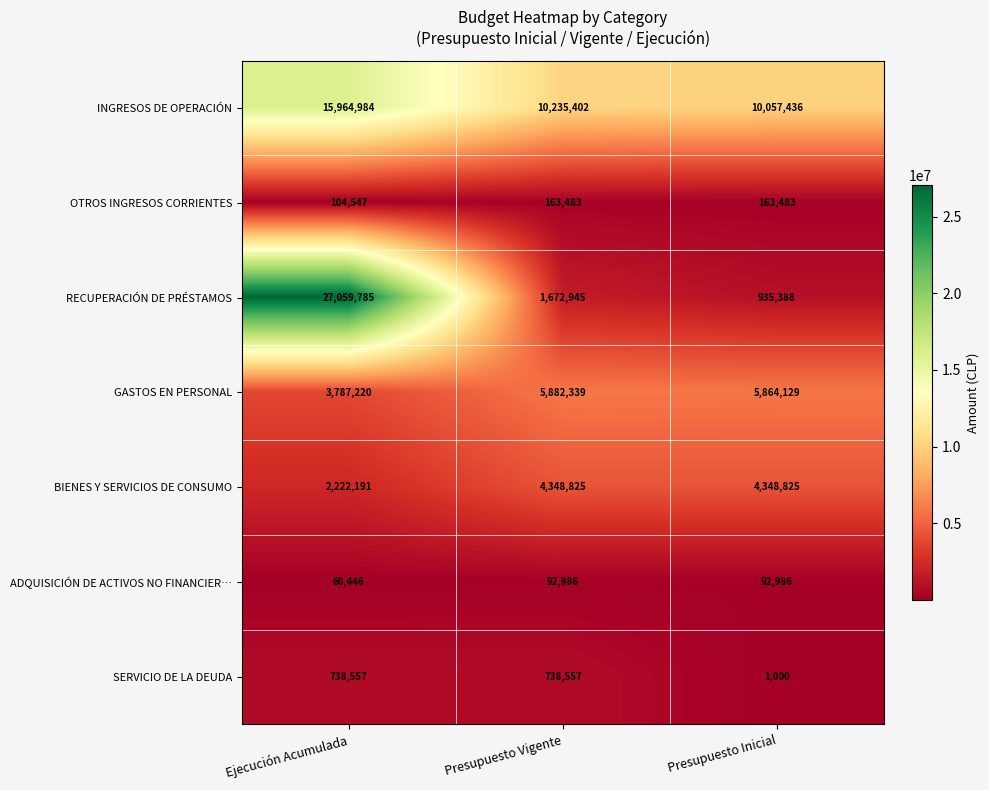

What is the minimum value shown in the chart?

1000